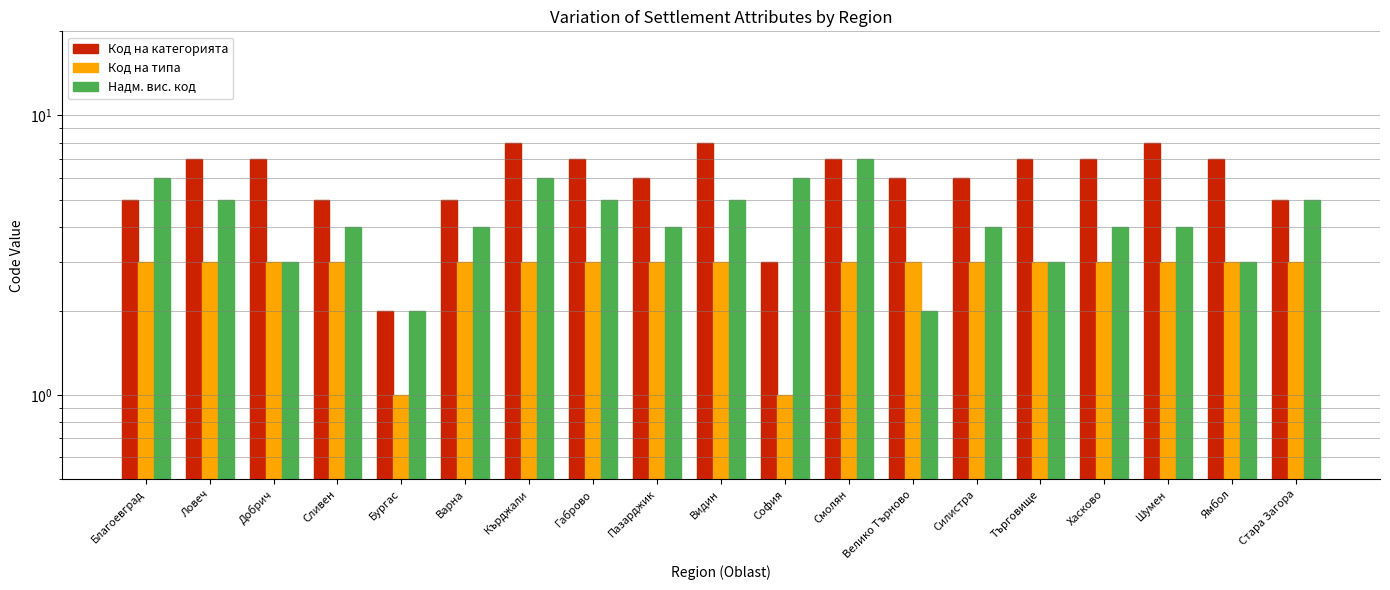

Where does the Код на категорията series first go above 7?

Кърджали